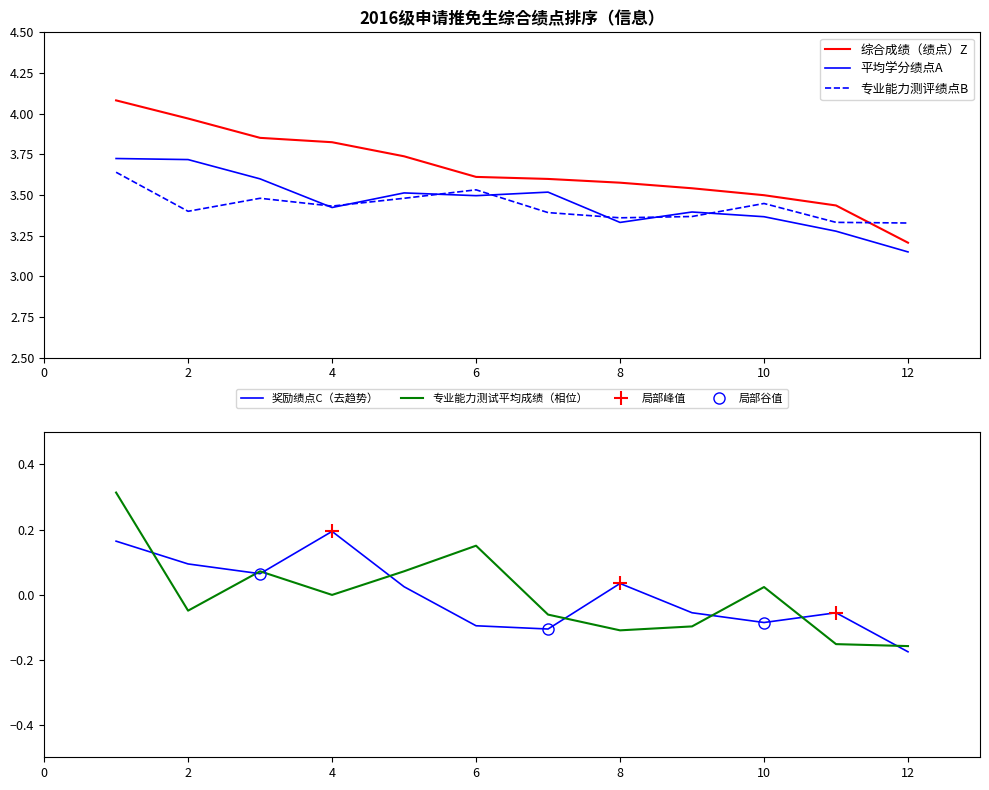

Which category has the lowest value in the 奖励绩点C（去趋势） series?

12